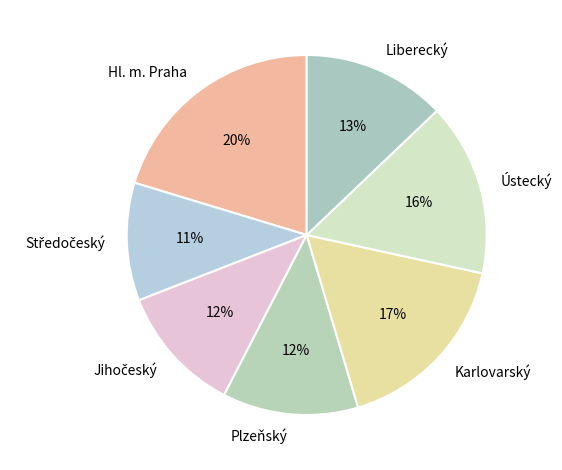

Count the number of slices in the pie.

7